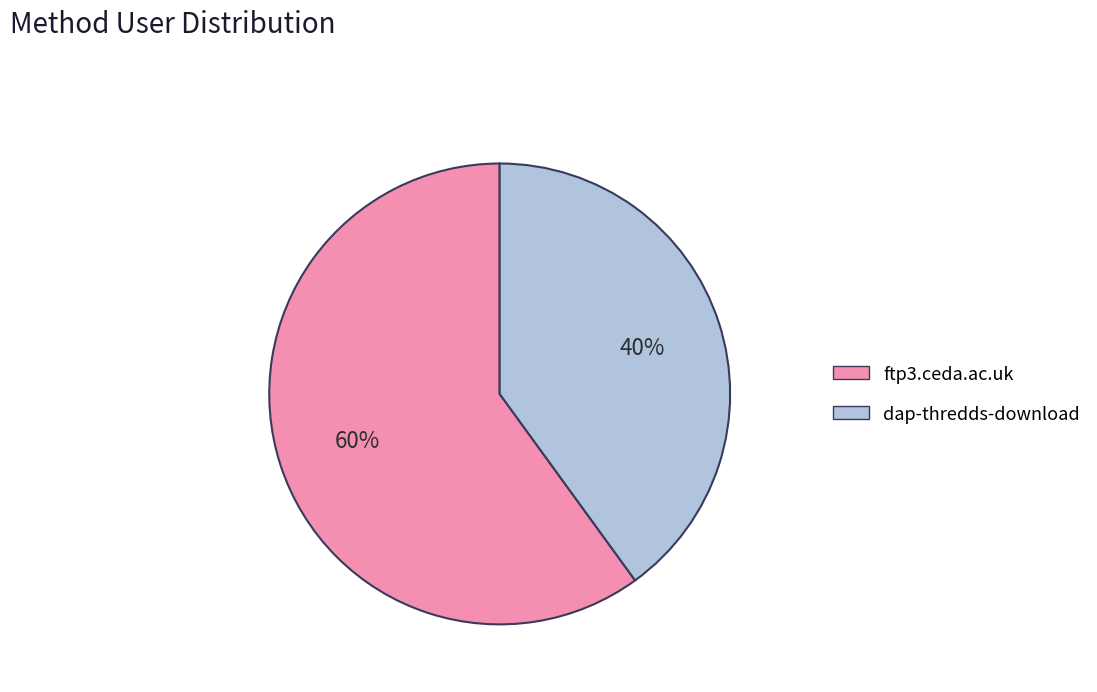

Which slice is the smallest?

dap-thredds-download